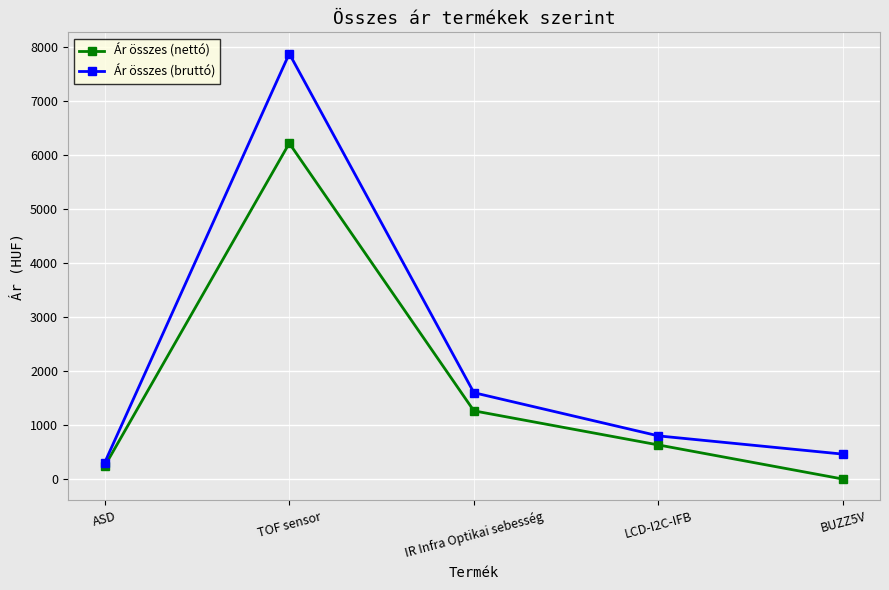

Is the value of Ár összes (bruttó) at ASD greater than the value of Ár összes (nettó) at IR Infra Optikai sebesség?

No